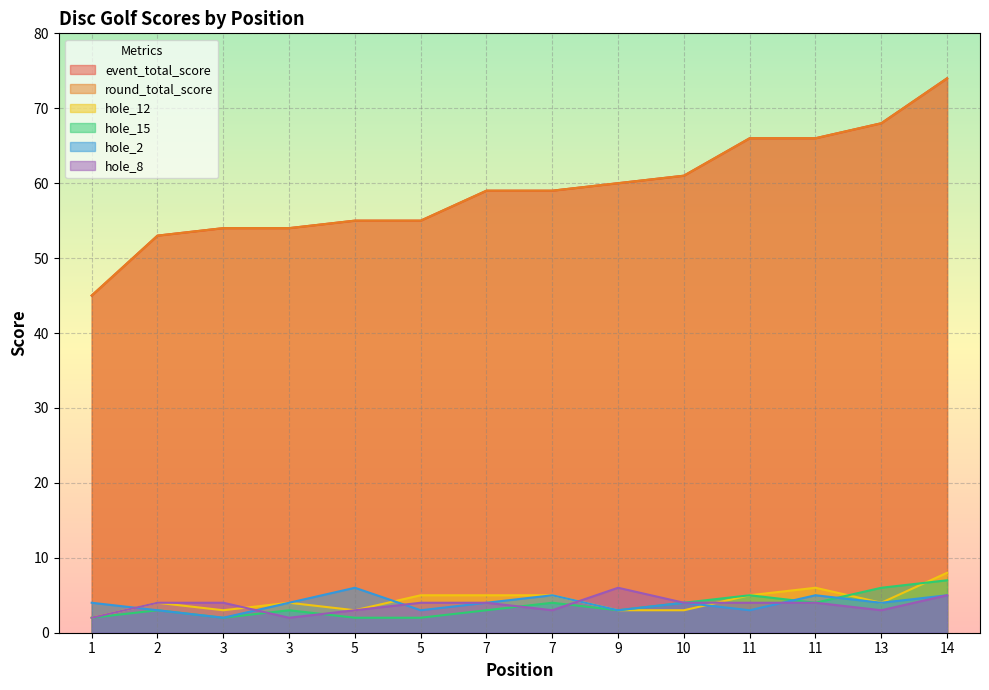

Which series has the largest range (max minus min)?

event_total_score